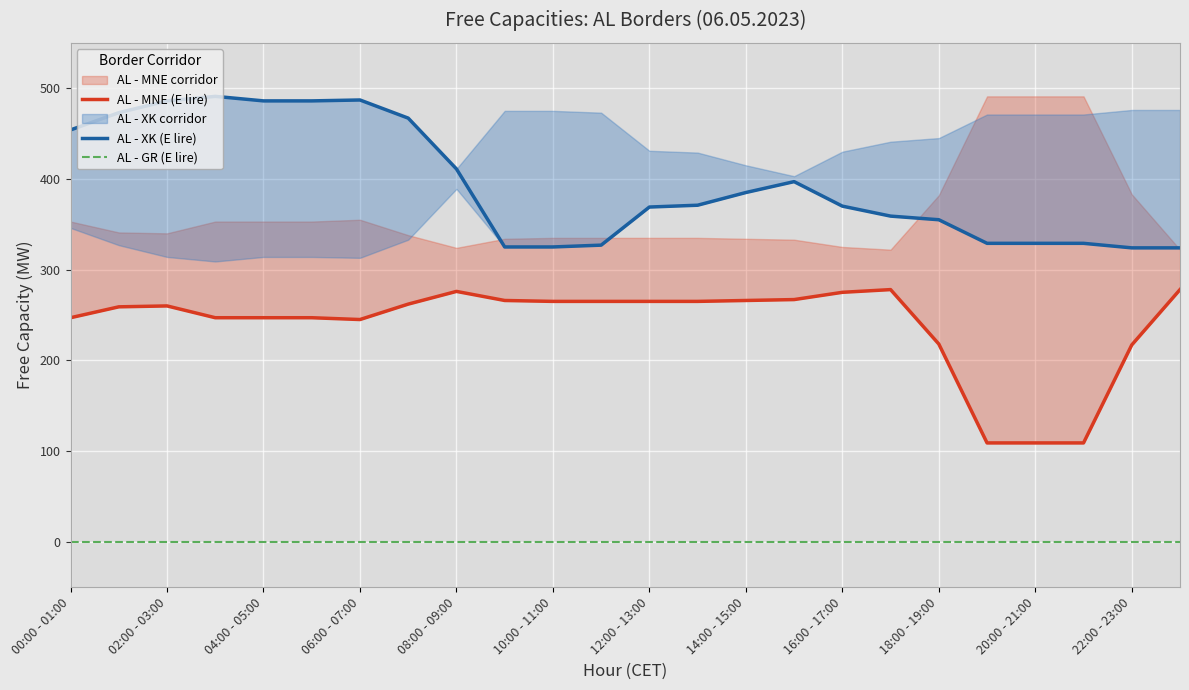

List the series in order of their peak value, highest first.

AL - XK (E lire), AL - MNE (E lire), AL - GR (E lire)